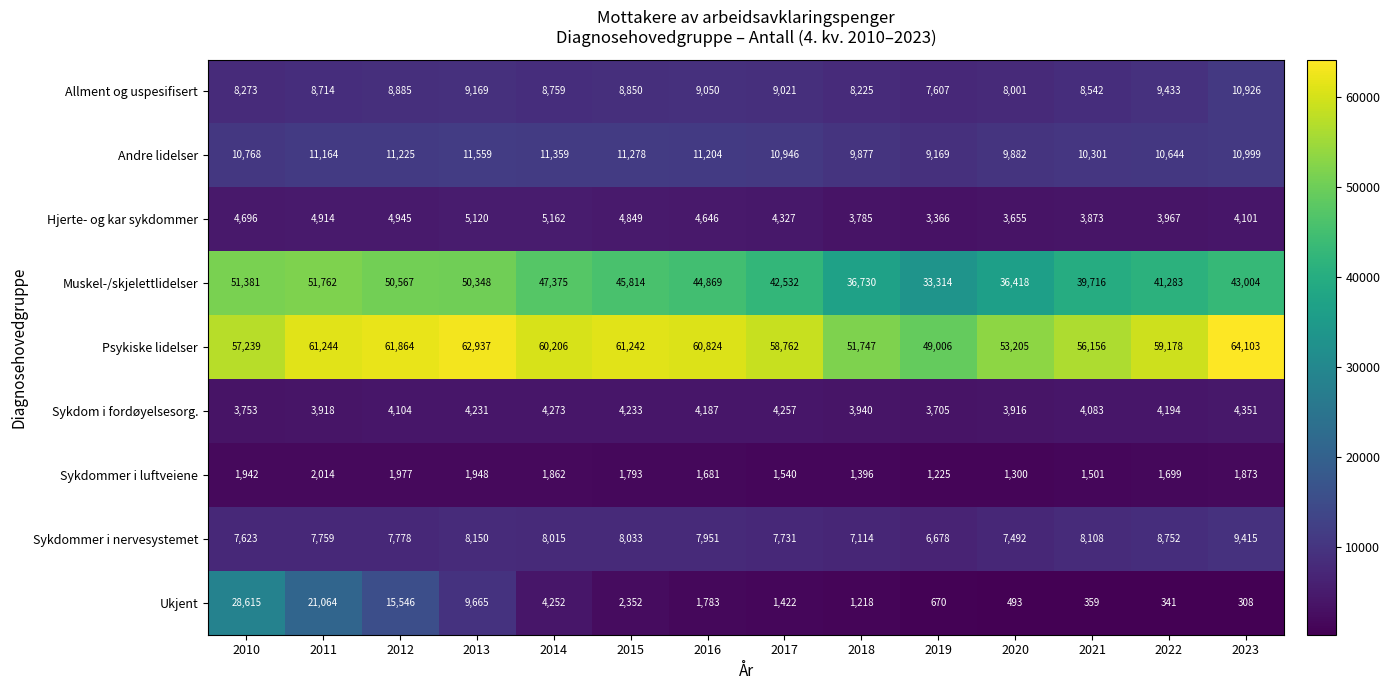

Which series changed the most between 2012 and 2018?

Ukjent